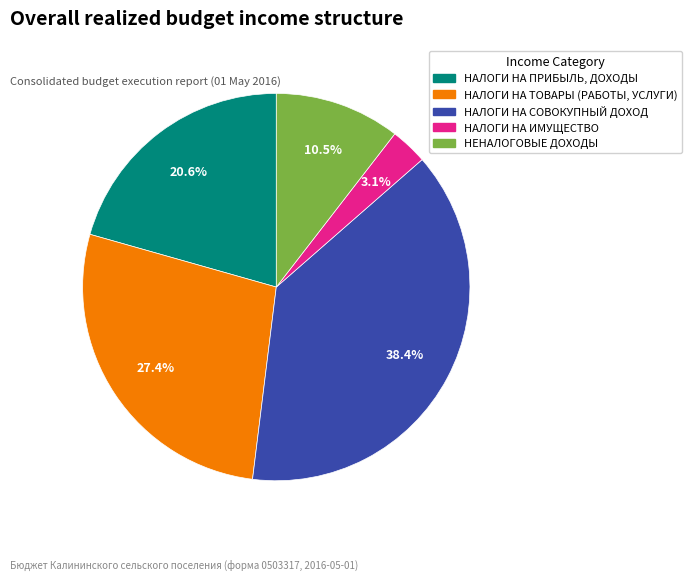

Does НАЛОГИ НА СОВОКУПНЫЙ ДОХОД represent more than half of the total?

No